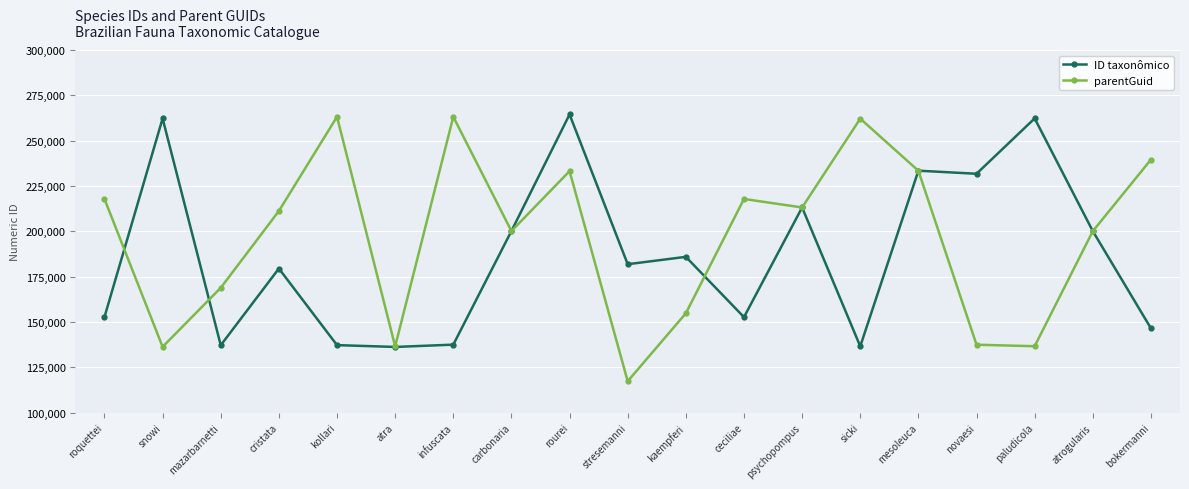

True or false: ID taxonômico has a value of 152707 at ceciliae.

True